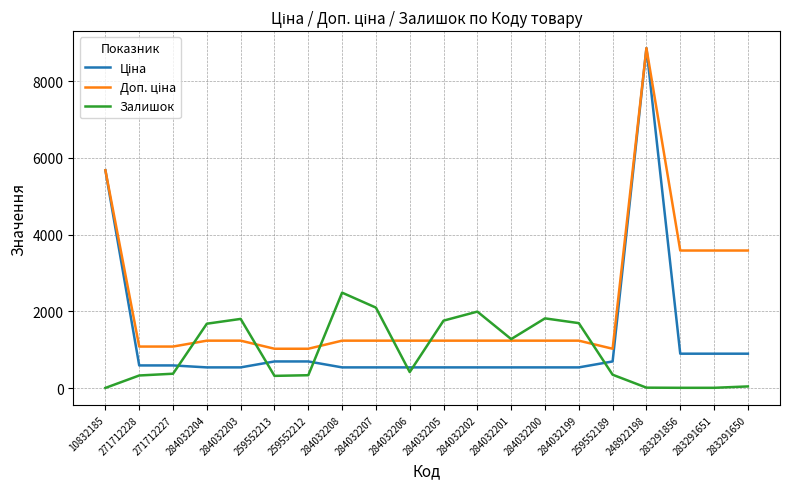

What is the total value across all series at 284032205?

3531.4